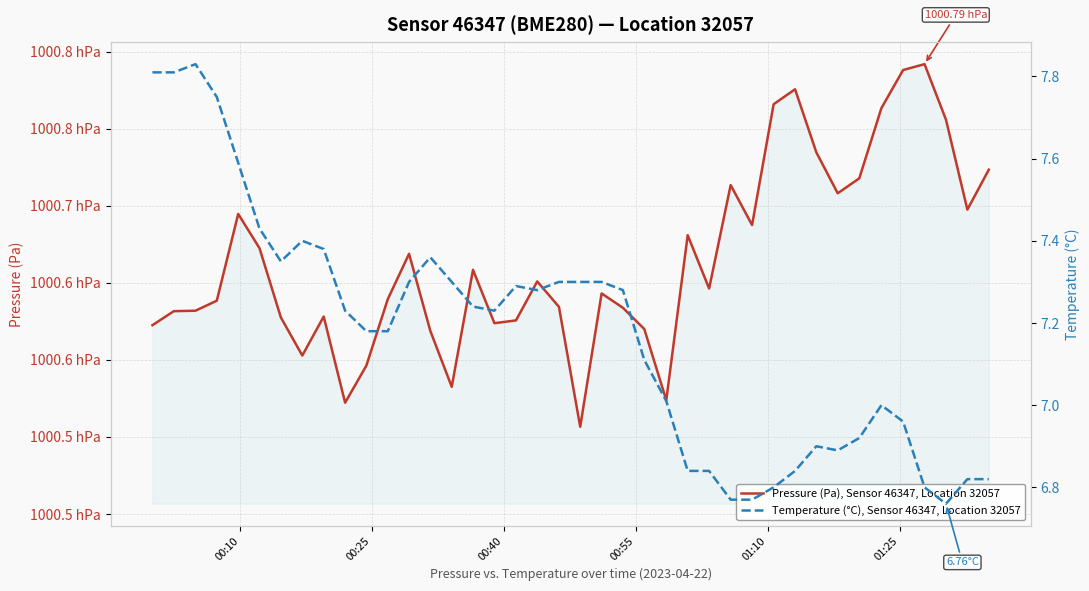

What are all the series names shown in the legend?

Pressure (Pa), Sensor 46347, Location 32057, Temperature (°C), Sensor 46347, Location 32057